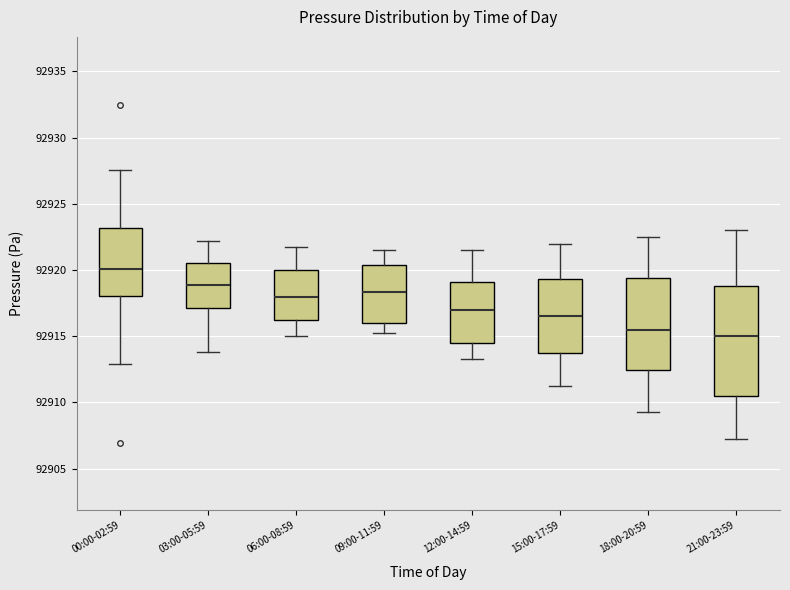

Where is the lower edge of the box for 06:00-08:59 on the y-axis? The values are not printed on the chart, so give them approximately, as read against the axis.

92916.5